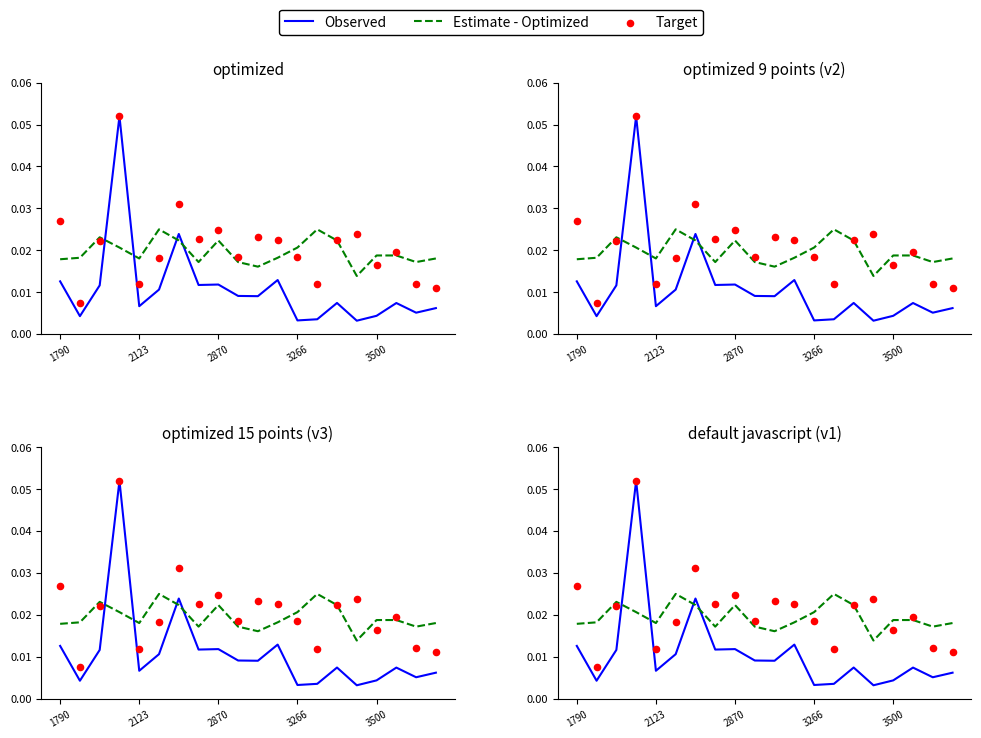

Which series has the largest total across all categories?

Target